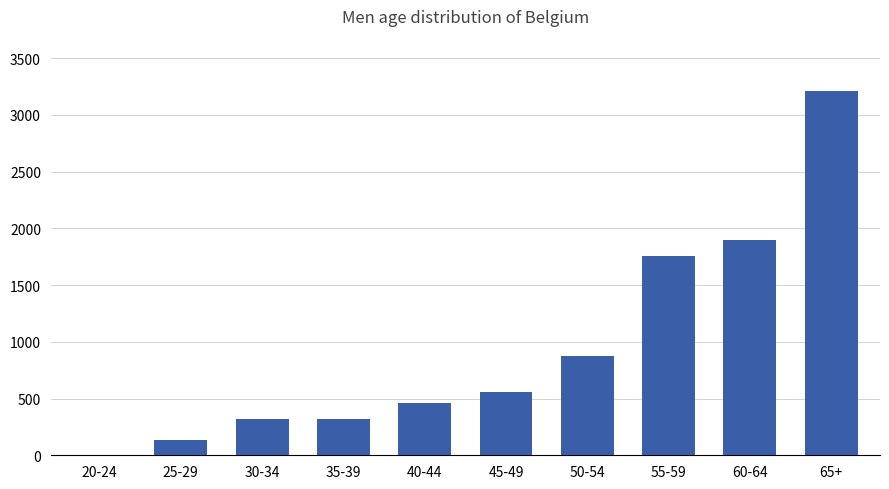

At which label is the value closest to 1607?

55-59